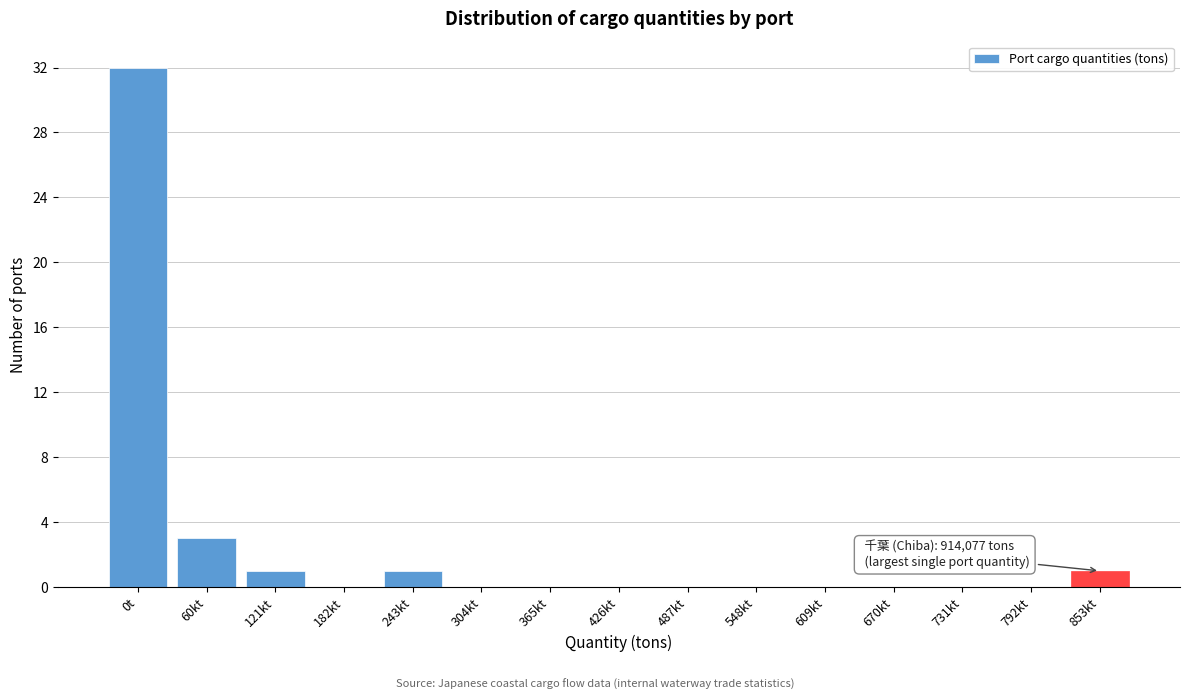

Reading left to right, list all the values displayed in this chart.

0t=32	60kt=3	121kt=1	182kt=0	243kt=1	304kt=0	365kt=0	426kt=0	487kt=0	548kt=0	609kt=0	670kt=0	731kt=0	792kt=0	853kt=1